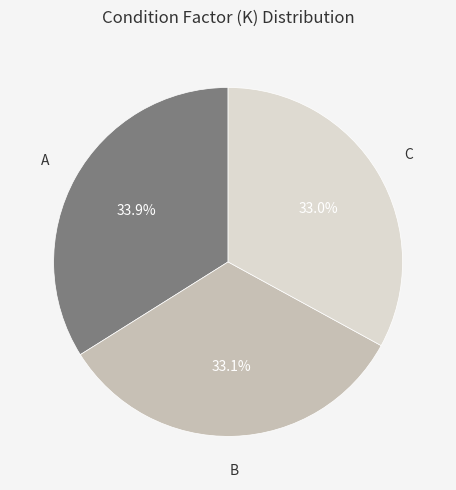

Is there a majority slice in this chart?

No